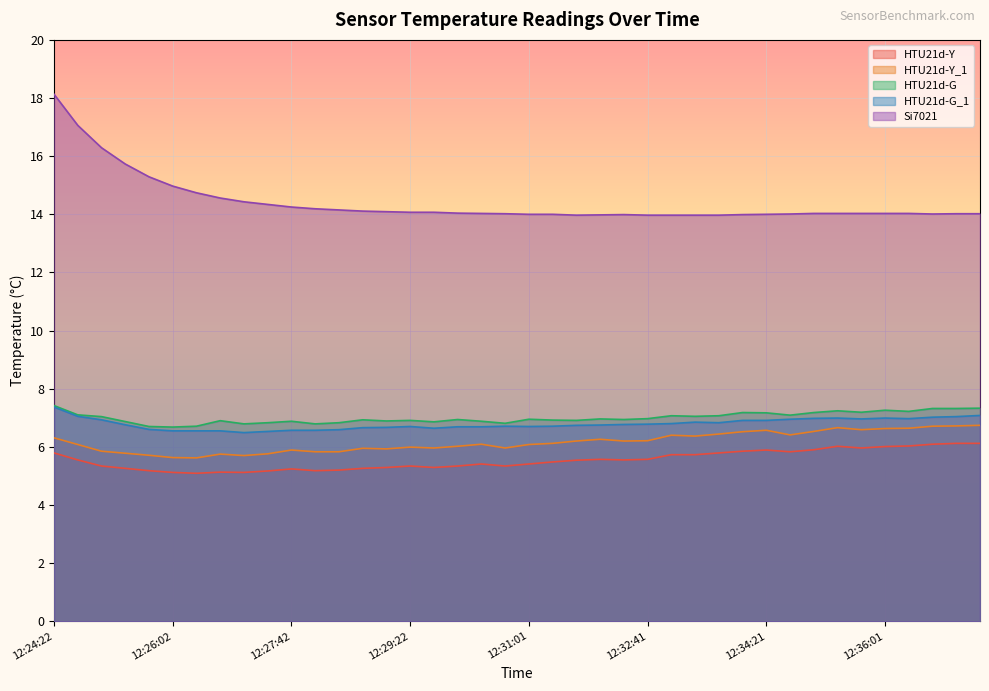

Which series has the largest range (max minus min)?

Si7021